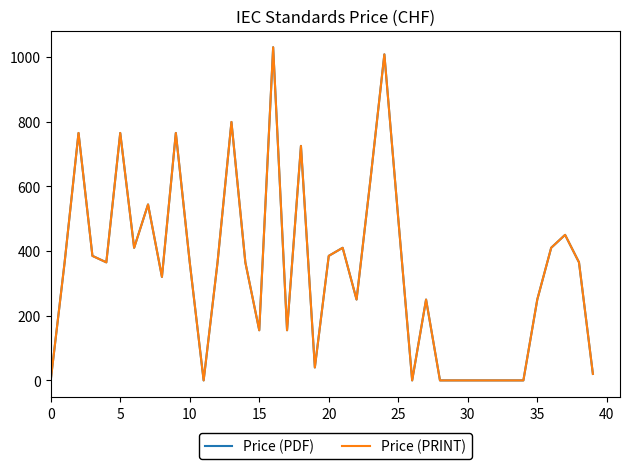

Which category has the highest value in the Price (PDF) series?

16